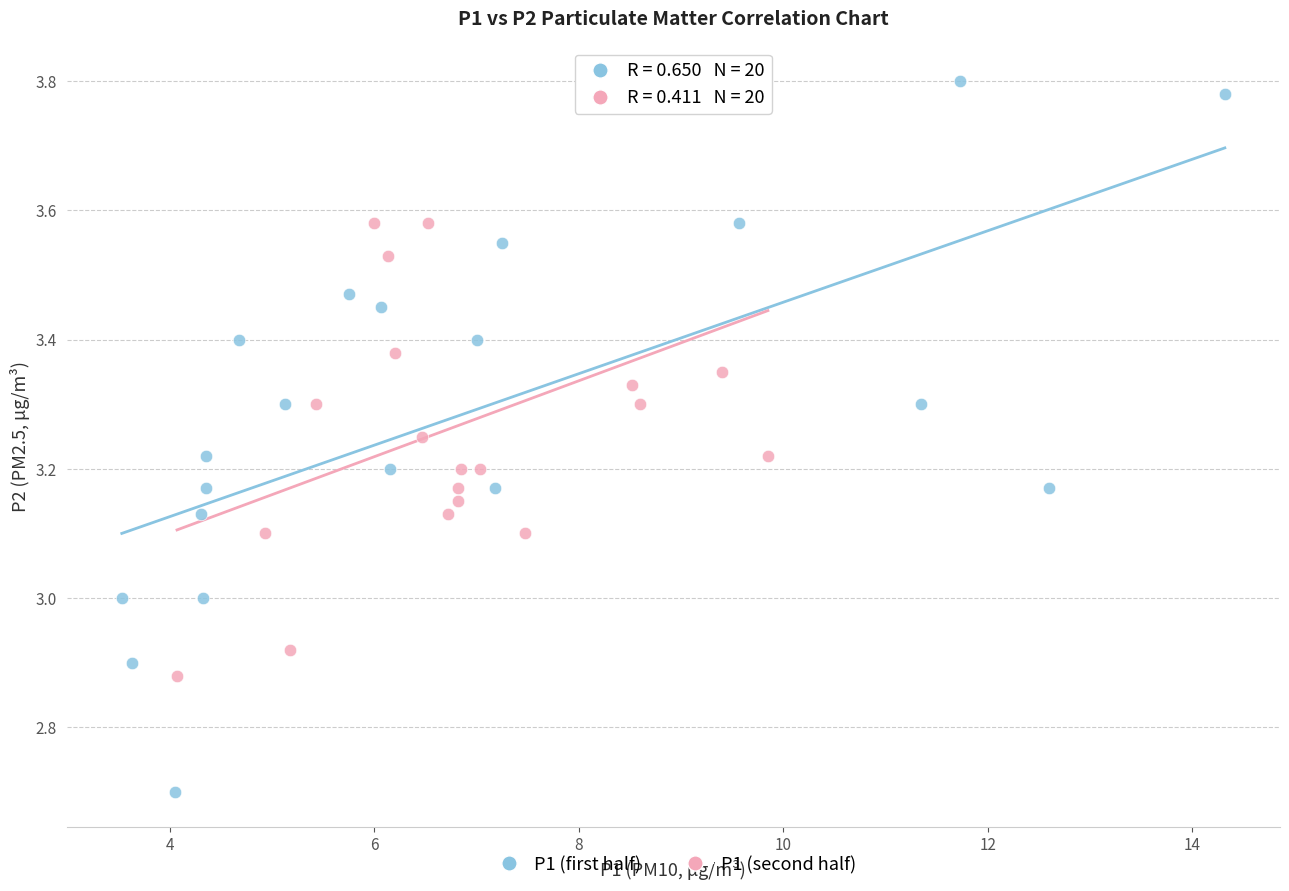

Which series reaches the minimum Y coordinate?

P1 (first half)